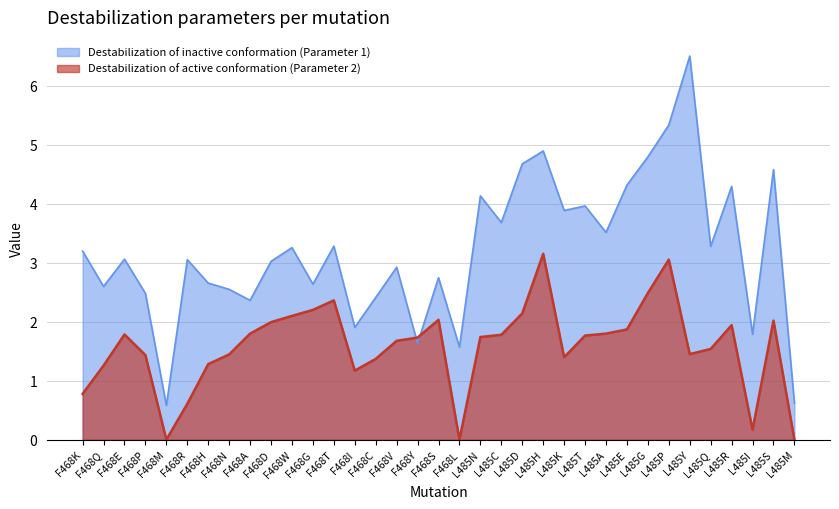

At which category is the sum across all series the highest?

L485P